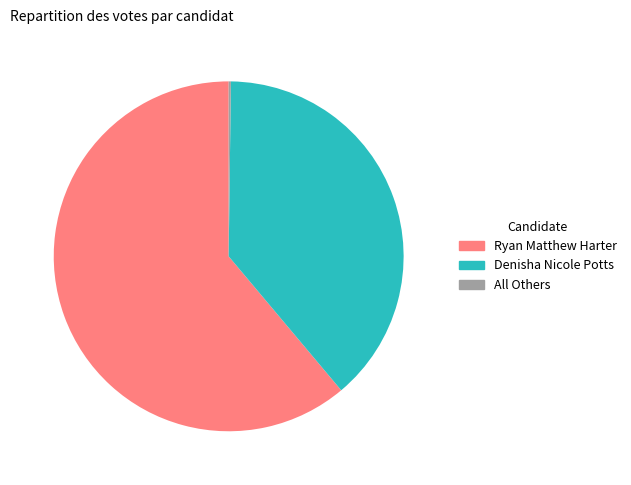

Which category accounts for the majority?

Ryan Matthew Harter